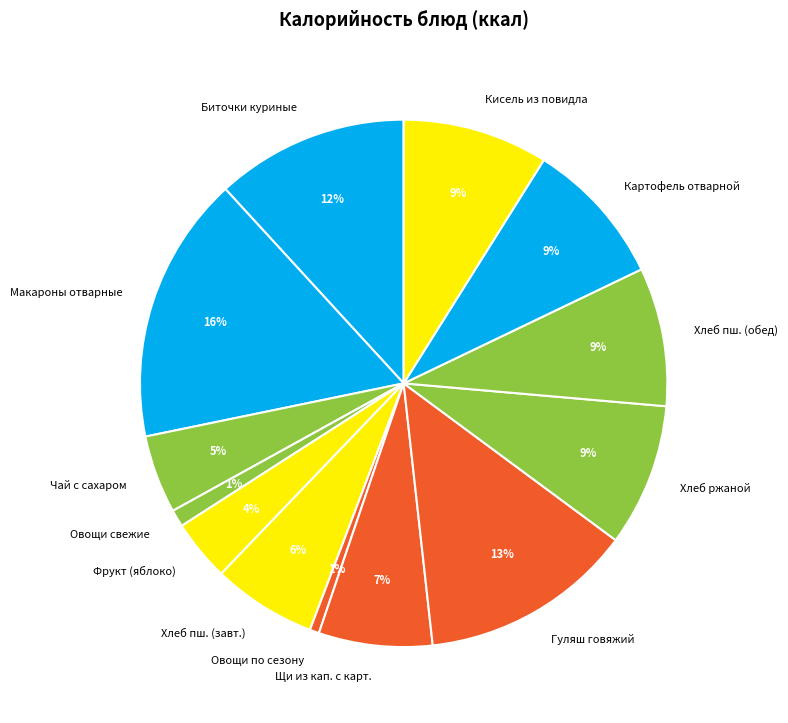

To the nearest percent, what is the difference between the Хлеб пш. (завт.) and Овощи свежие slice percentages?

5%